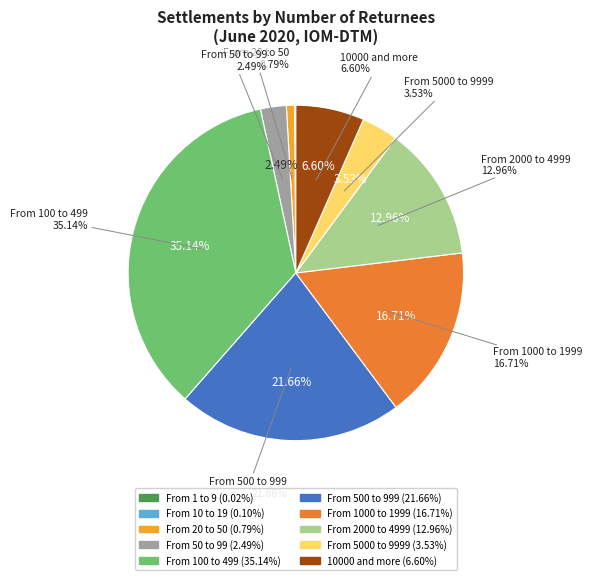

Which category has the biggest portion of the pie?

From 100 to 499